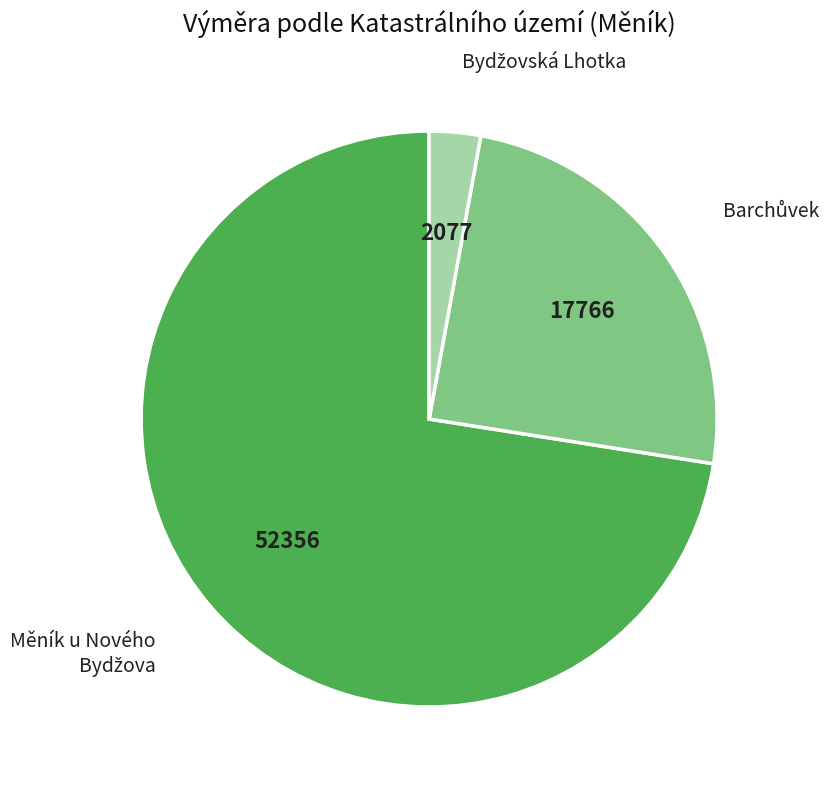

How many segments does this pie chart have?

3